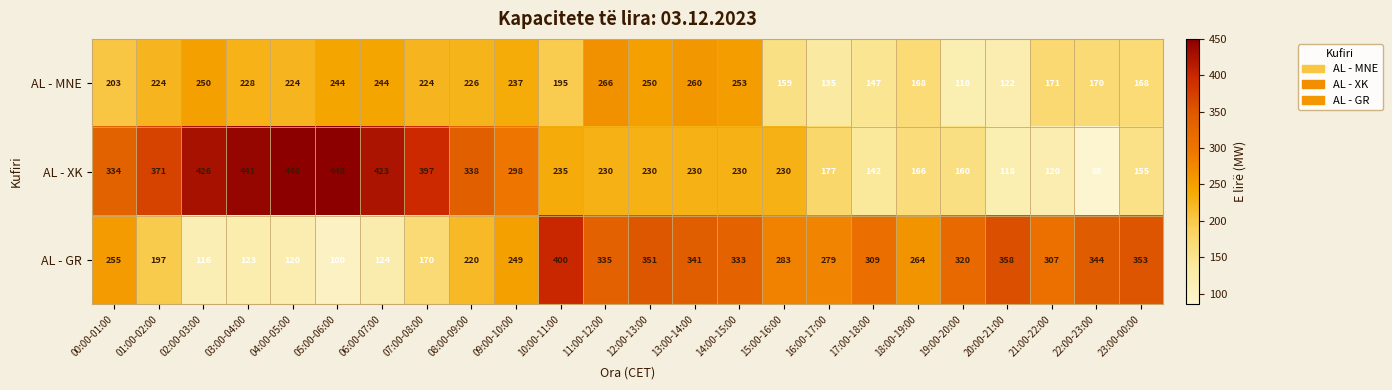

How many data points in AL - GR are less than 283?

12